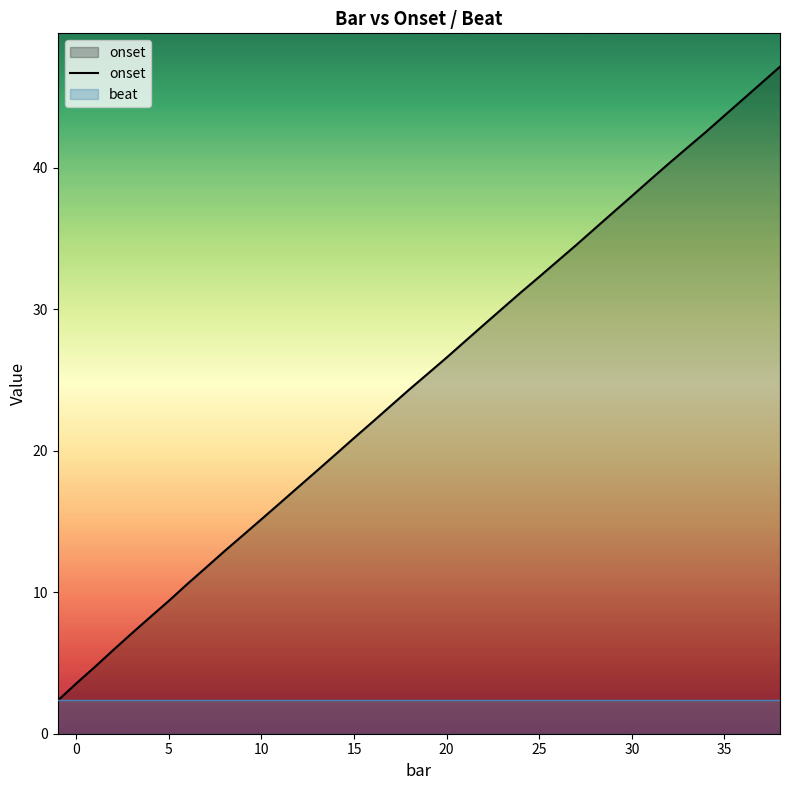

Does the chart have visible grid lines?

No